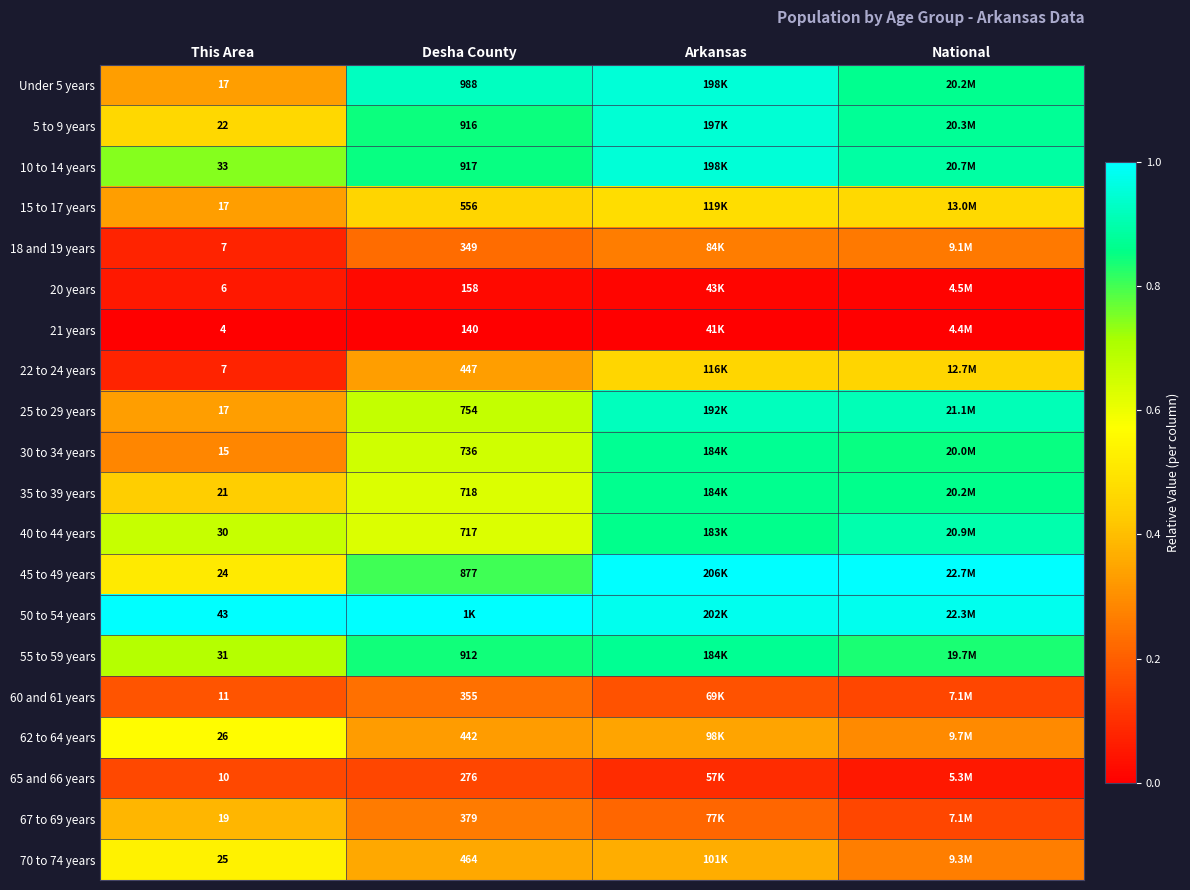

At how many categories does at least one series exceed 0?

4